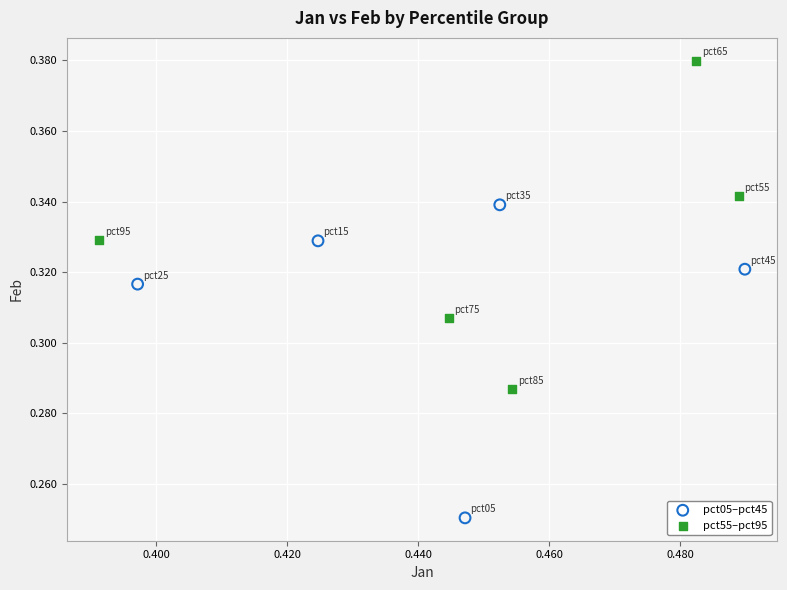

Which series has the widest spread of Y values?

pct55–pct95